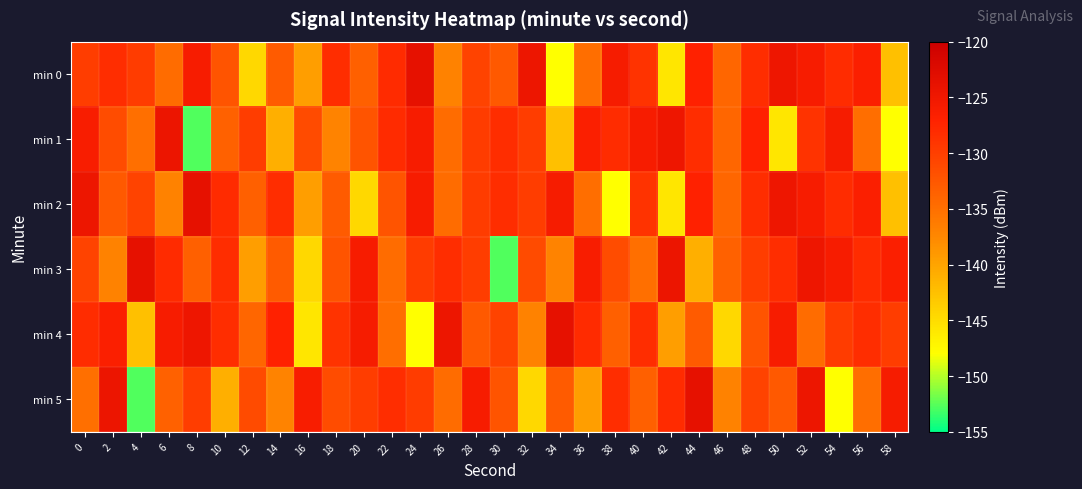

What is the total value across all series at 34?

-809.8